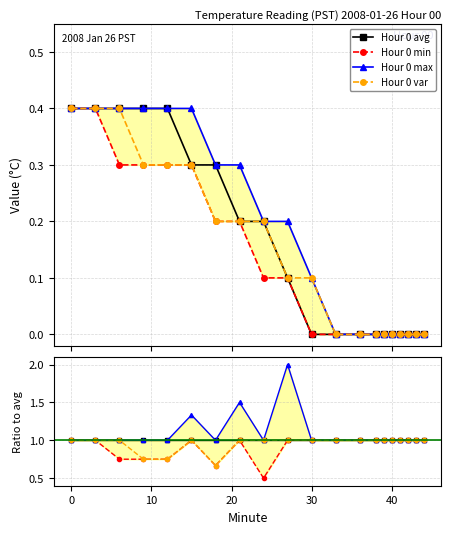

Does the chart have visible grid lines?

Yes